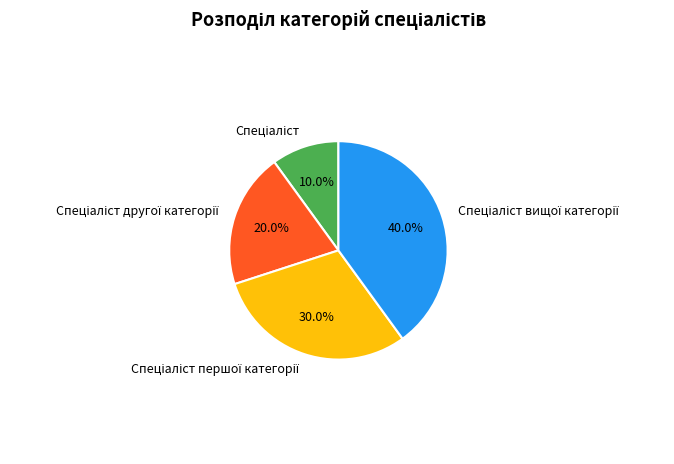

Is there any slice that represents more than half of the pie?

No